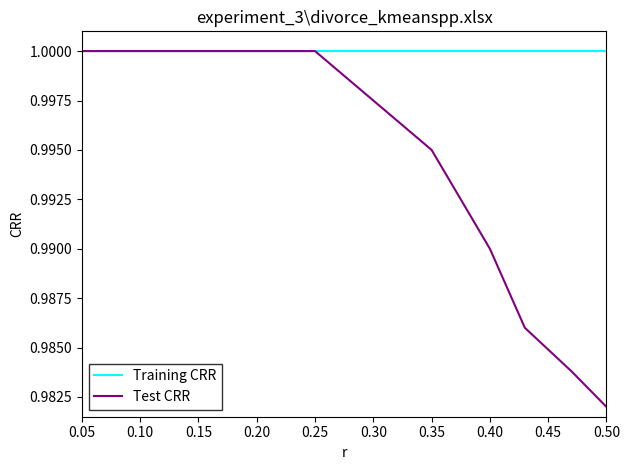

Which series has the largest total across all categories?

Training CRR